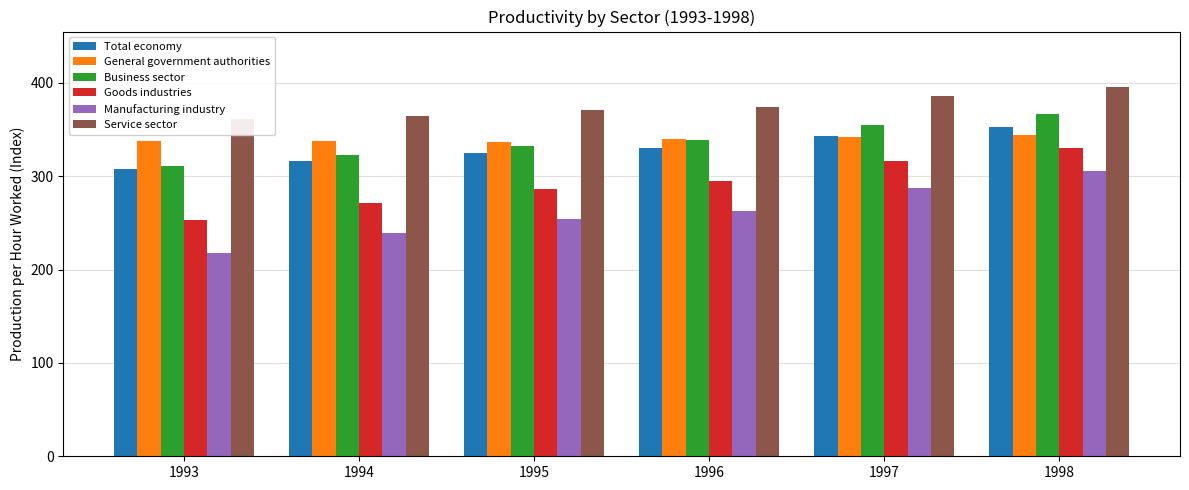

What is the spread (max minus min) of values at 1998?

90.3